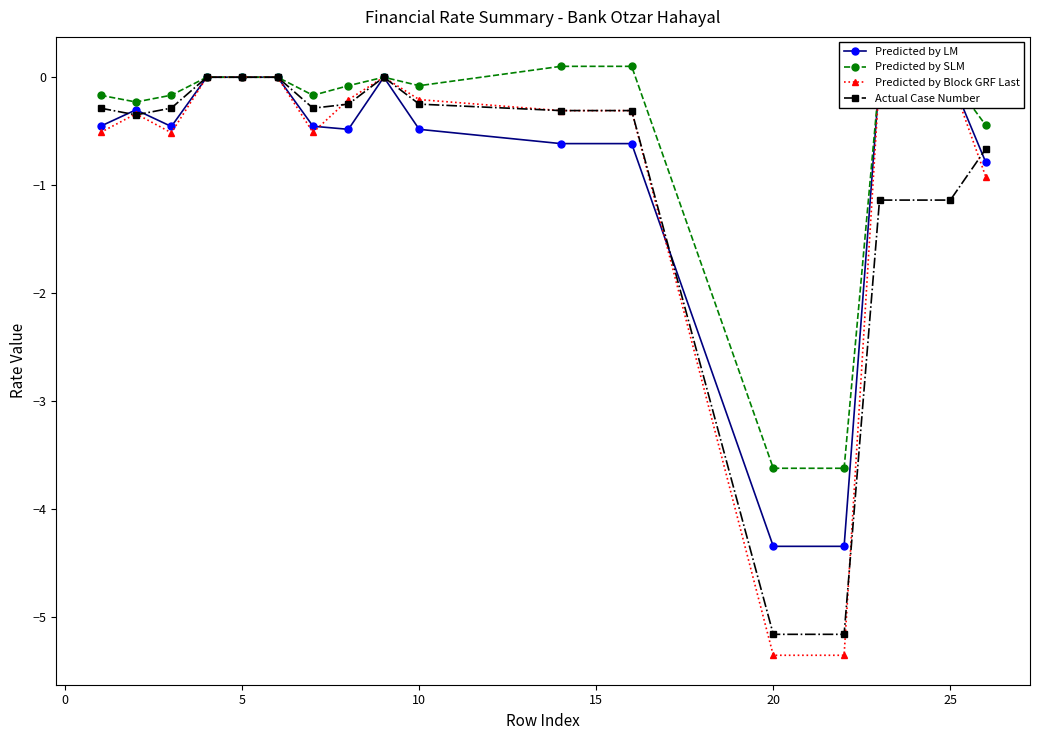

True or false: Predicted by SLM has more than 0 interior local peaks.

True